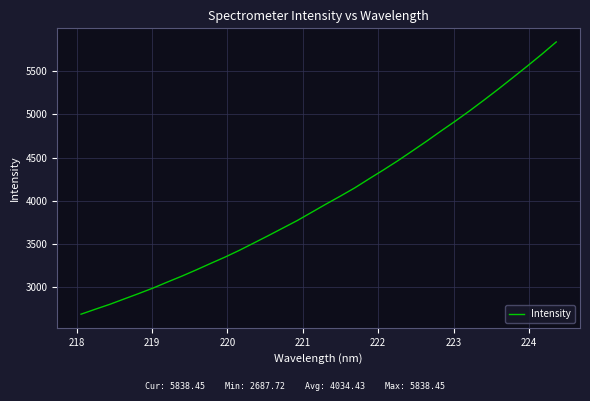

What is the difference between the maximum and minimum values?

3150.7